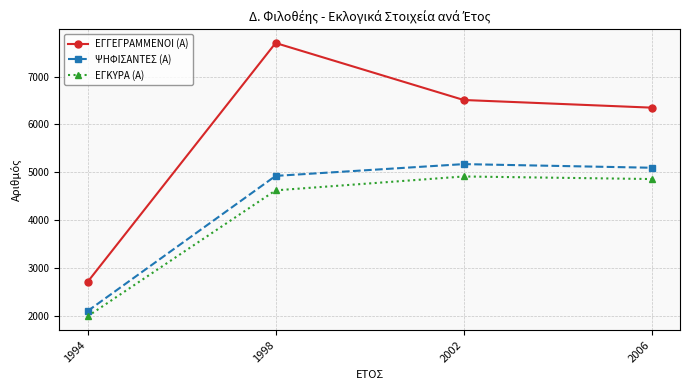

What is the minimum value for ΨΗΦΙΣΑΝΤΕΣ (Α)?

2102